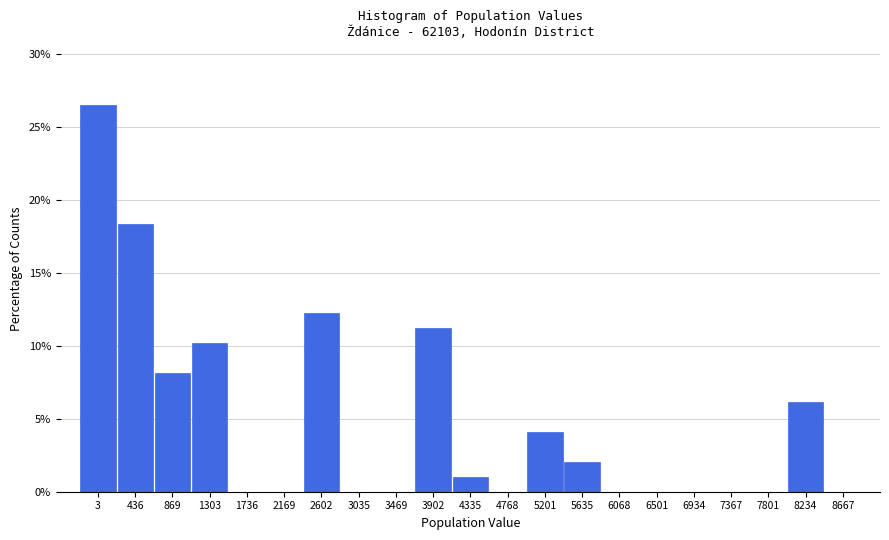

Reading left to right, extract all data points from this chart.

3=26.5	436=18.4	869=8.2	1303=10.2	1736=0.0	2169=0.0	2602=12.2	3035=0.0	3469=0.0	3902=11.2	4335=1.0	4768=0.0	5201=4.1	5635=2.0	6068=0.0	6501=0.0	6934=0.0	7367=0.0	7801=0.0	8234=6.1